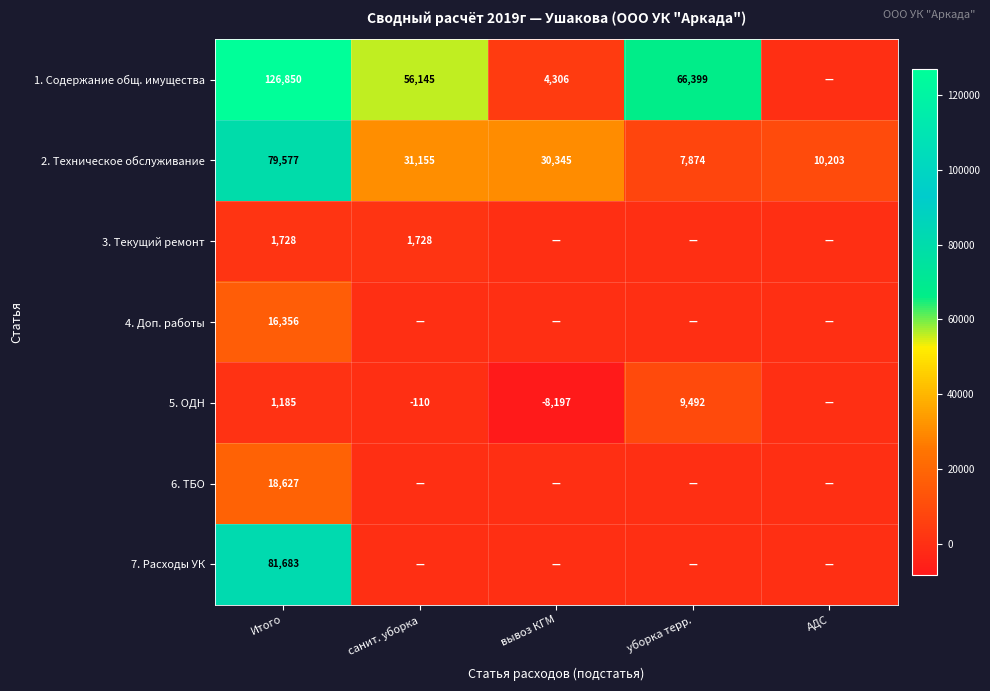

At which label does 2. Техническое обслуживание reach its peak?

Итого